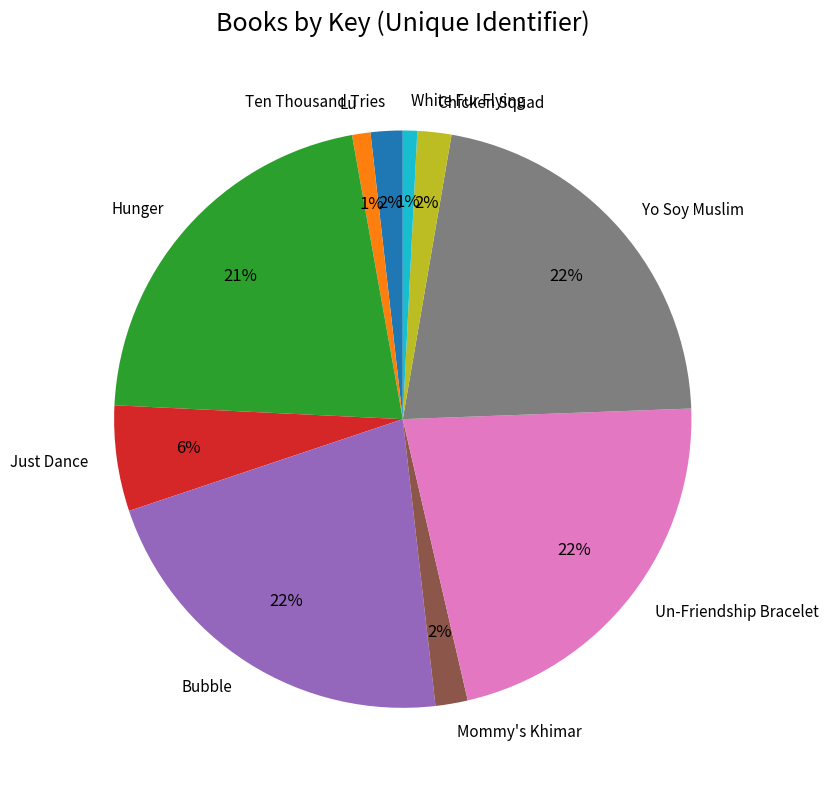

To the nearest percent, what portion does Chicken Squad represent?

2%